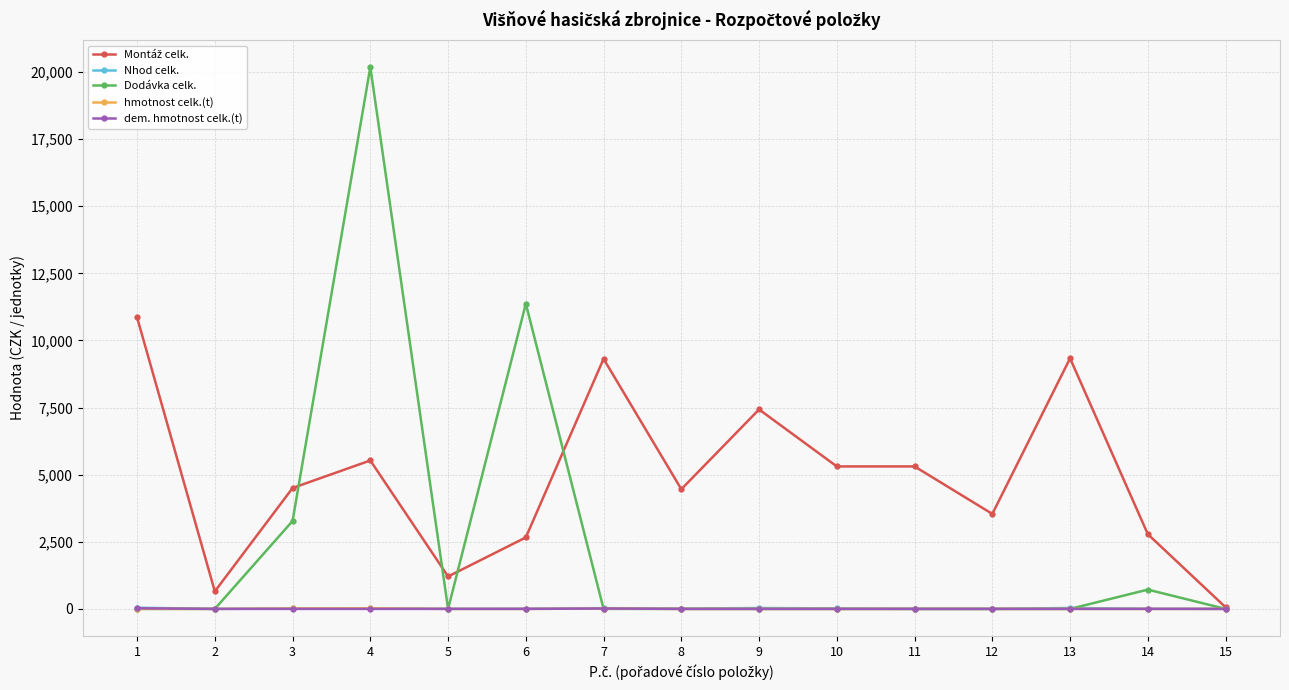

What is the greatest value displayed?

20182.7